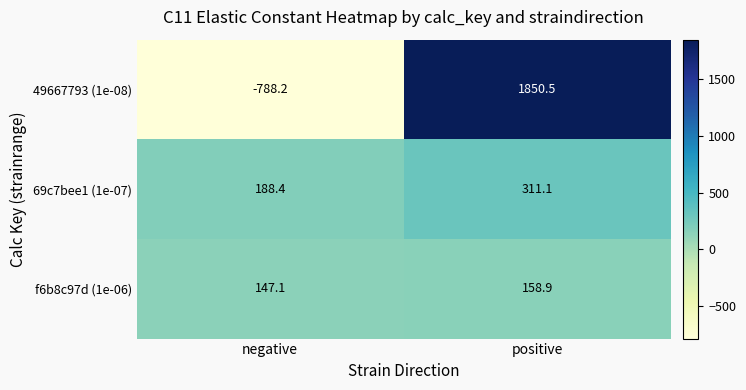

Reading left to right, transcribe all the data shown in this chart.

49667793 (1e-08): -788.2	1850.5
69c7bee1 (1e-07): 188.4	311.1
f6b8c97d (1e-06): 147.1	158.9